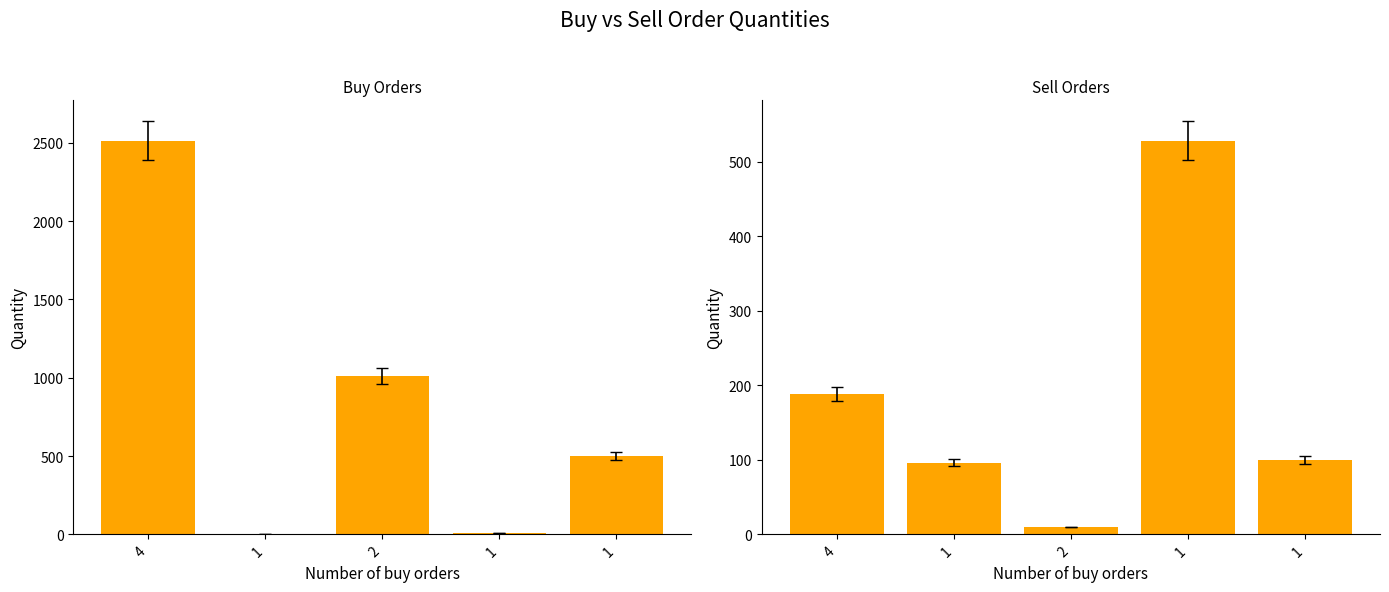

The value of Total quantity in sell orders at 1 is 96. True or false?

True